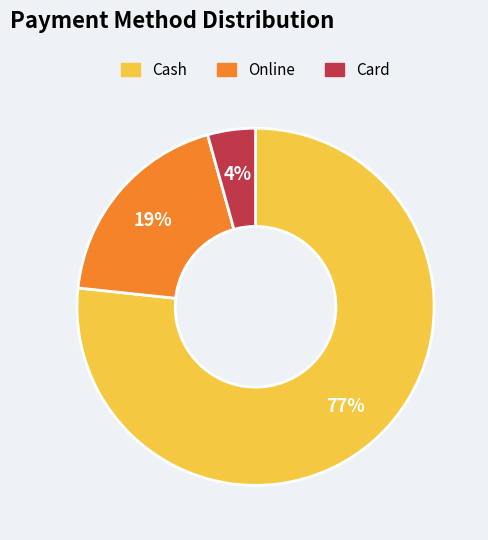

Between Card and Online, which is larger?

Online